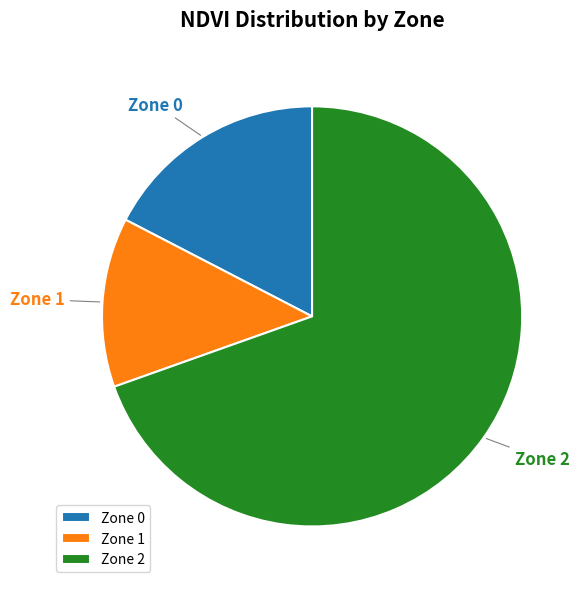

What is the ratio of the value at Zone 0 to the value at Zone 1?

1.3